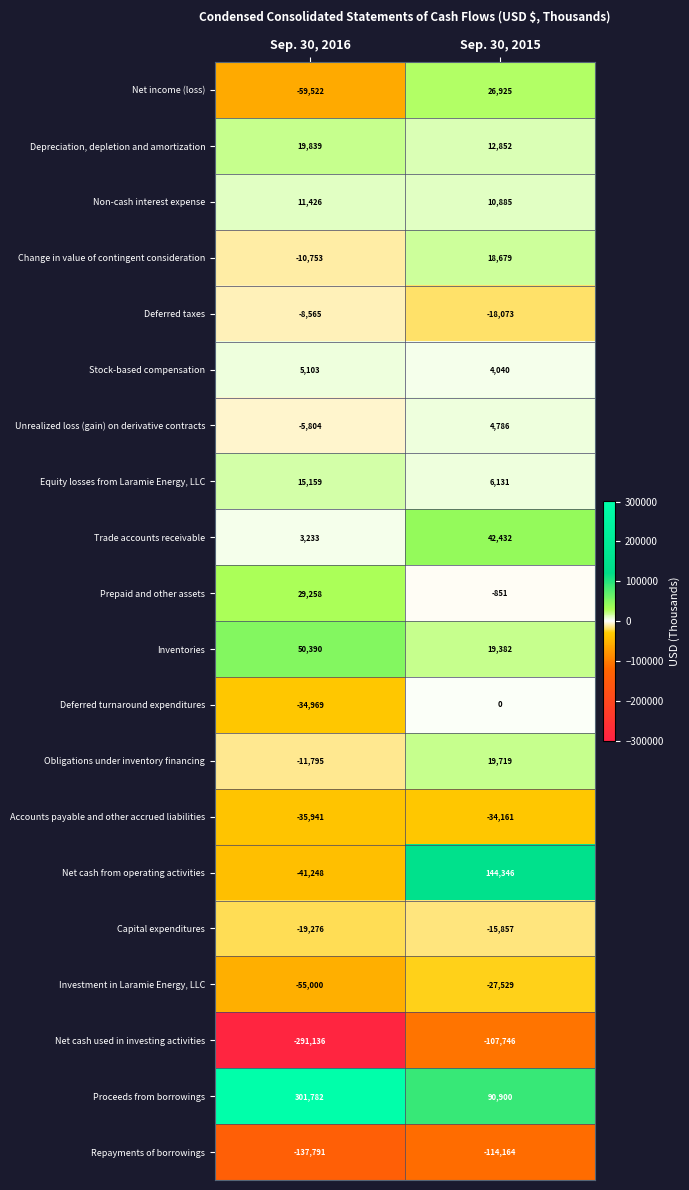

Is it true that Unrealized loss (gain) on derivative contracts equals -5804 at Sep. 30, 2016?

True